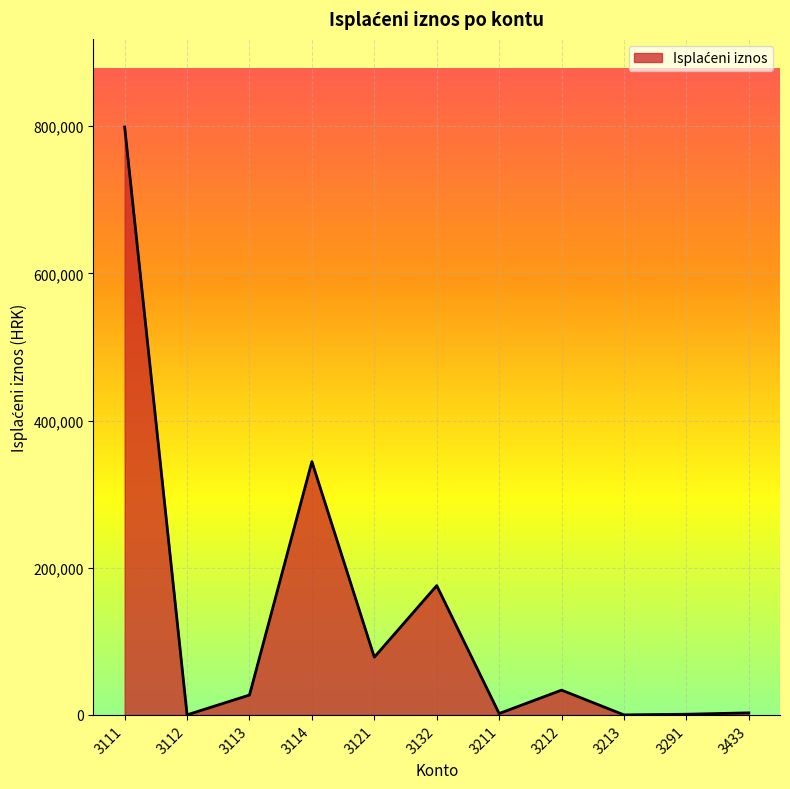

Between 3433 and 3114, which is larger?

3114